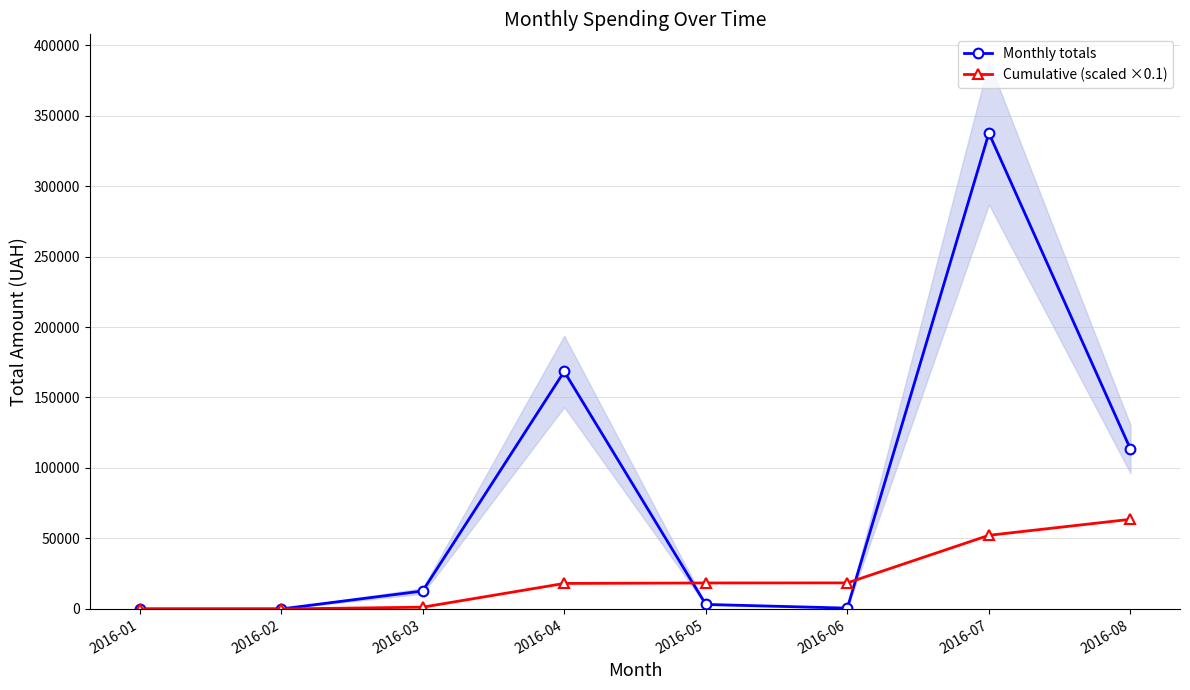

What is the sum of all Monthly totals values?

635976.4